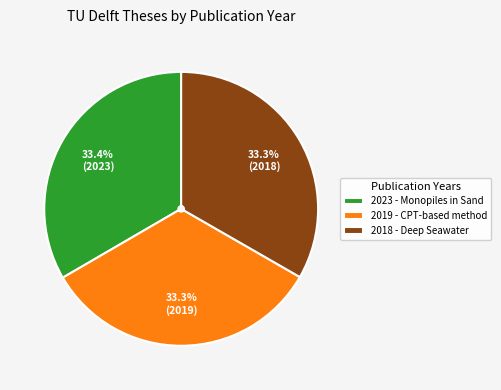

Approximately how many times larger is the value at 2023 - Monopiles in Sand compared to 2018 - Deep Seawater?

1.0